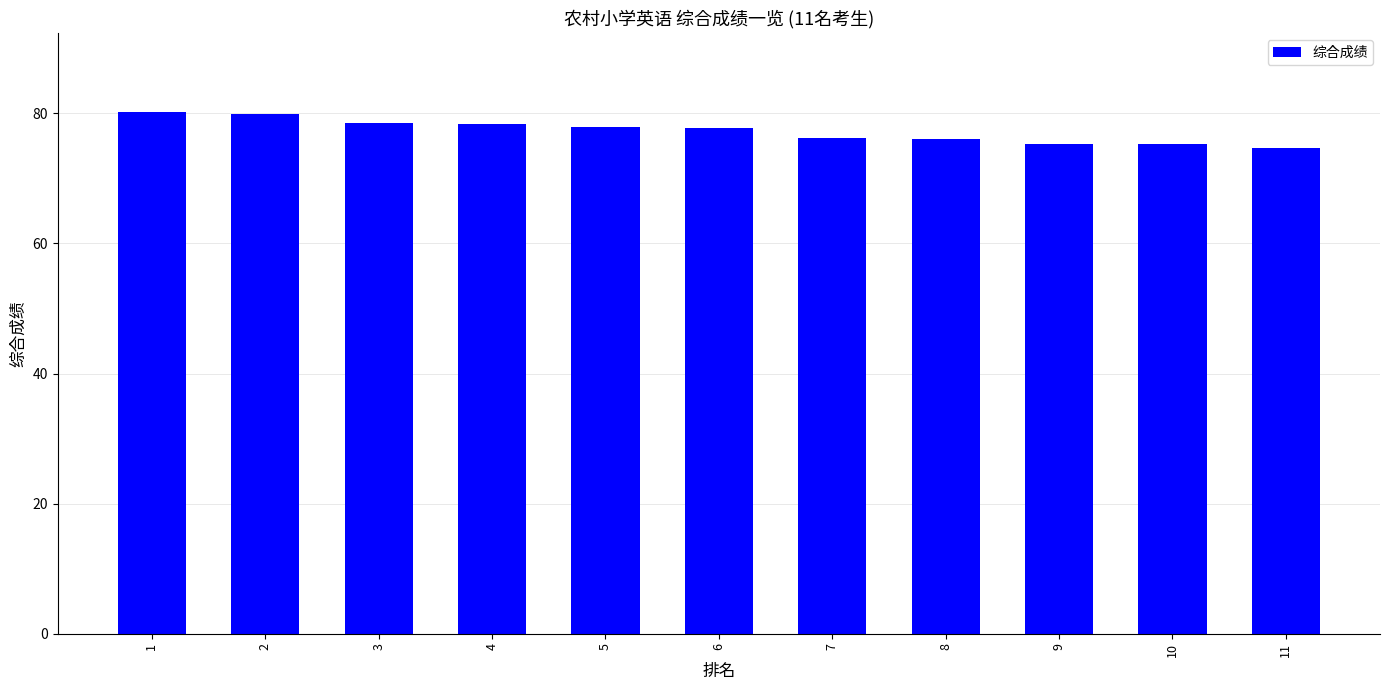

What is the change in value from 6 to 8?

-1.6